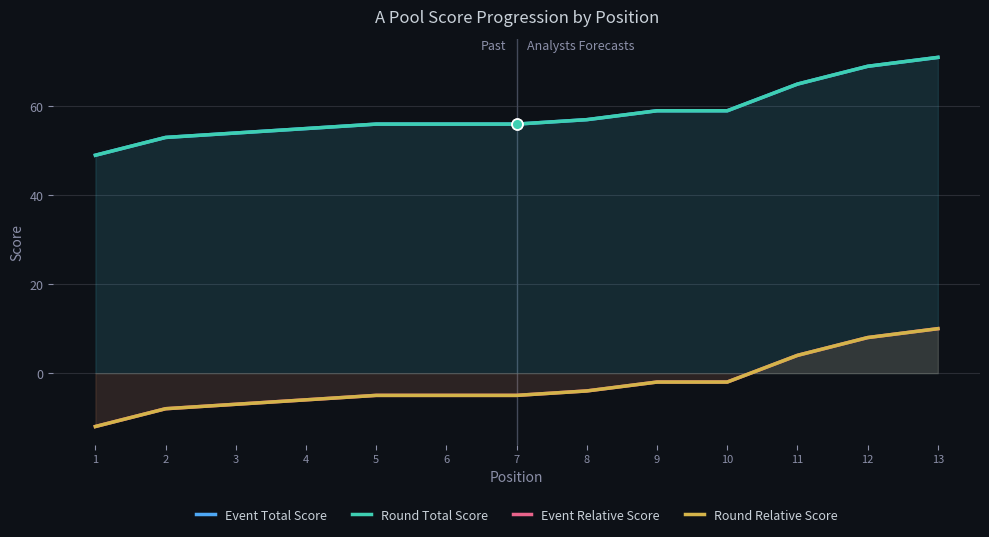

What is the total value across all series at 1?

74